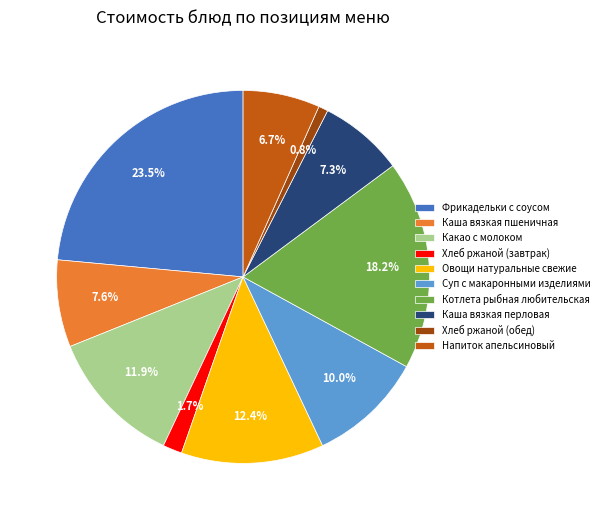

To the nearest percent, what portion does Какао с молоком represent?

12%